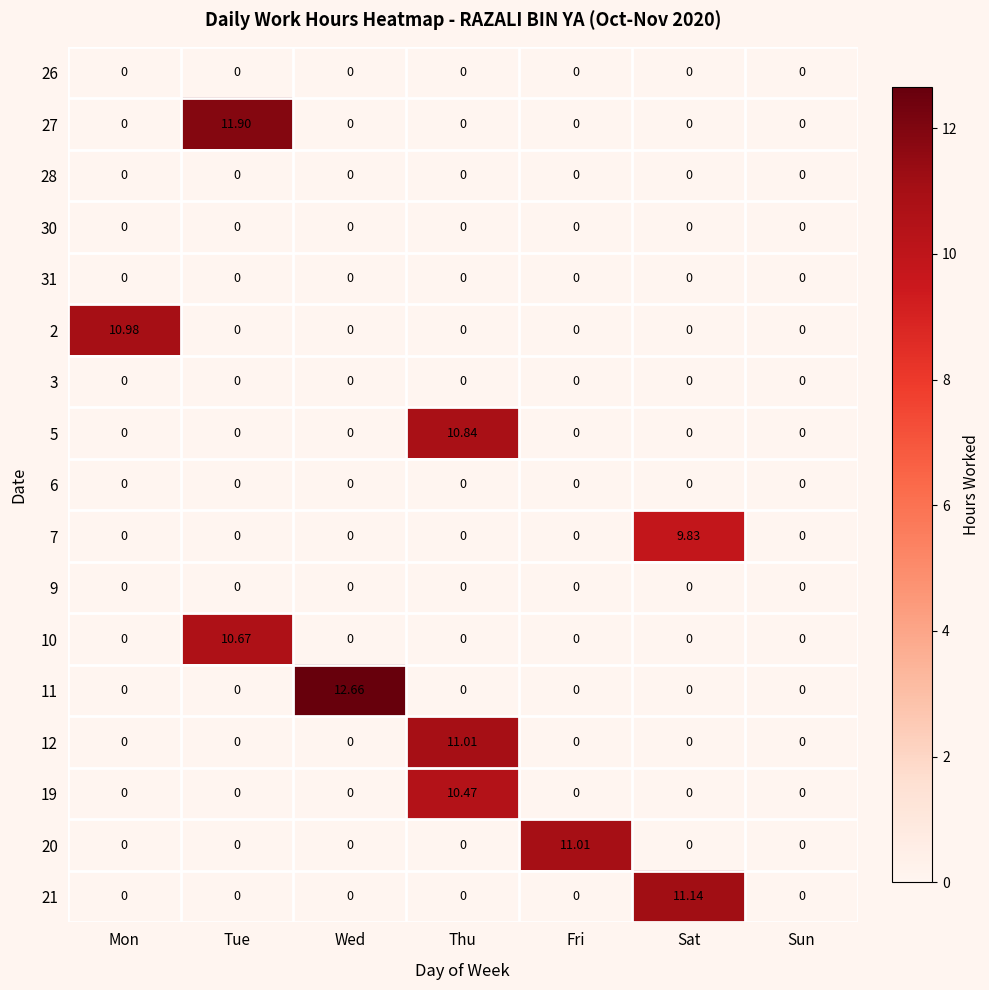

How many categories are shown in the chart?

7